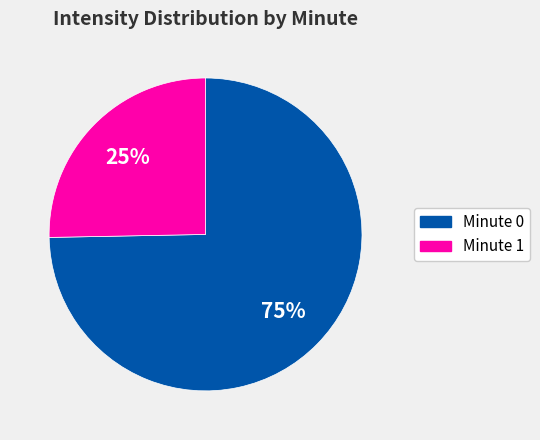

Is there a majority slice in this chart?

Yes